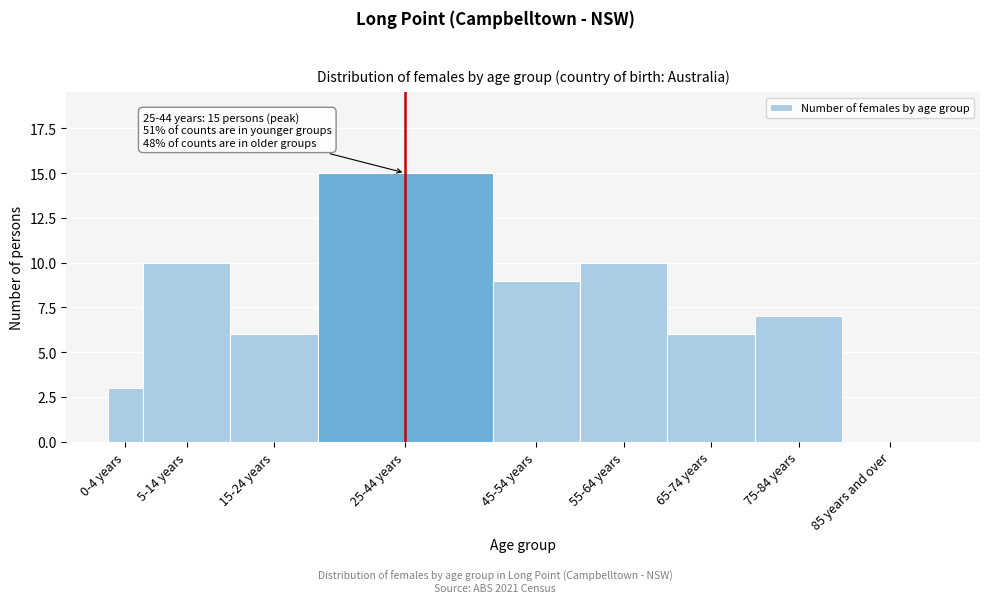

Reading left to right, extract all data points from this chart.

0-4 years=3	5-14 years=10	15-24 years=6	25-44 years=15	45-54 years=9	55-64 years=10	65-74 years=6	75-84 years=7	85 years and over=0